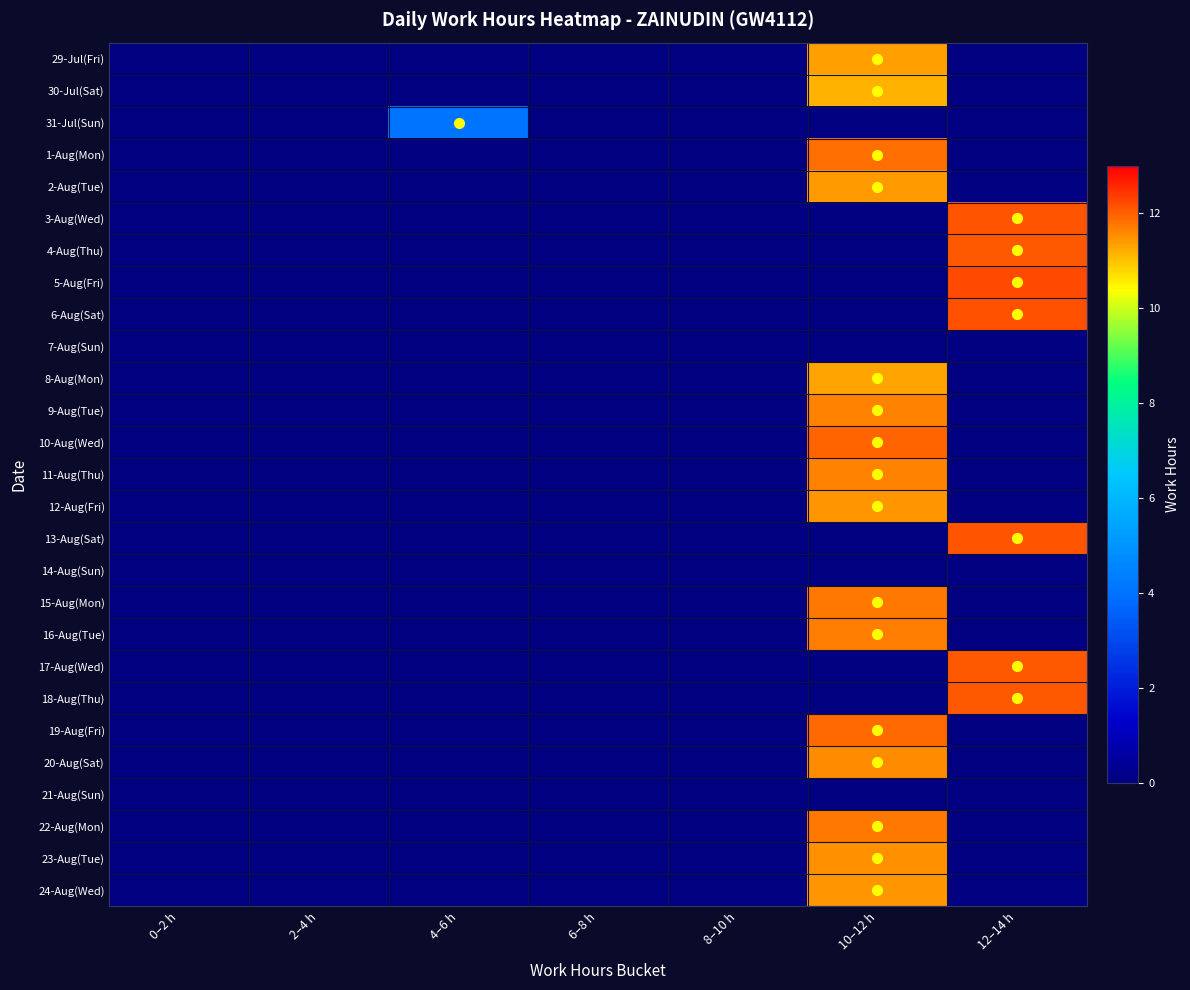

Which label corresponds to the largest value in the chart?

12–14 h